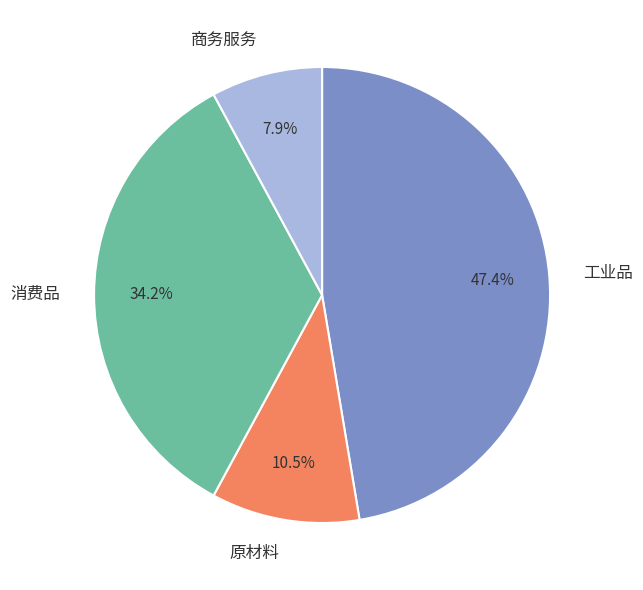

To the nearest percent, what portion does 消费品 represent?

34%